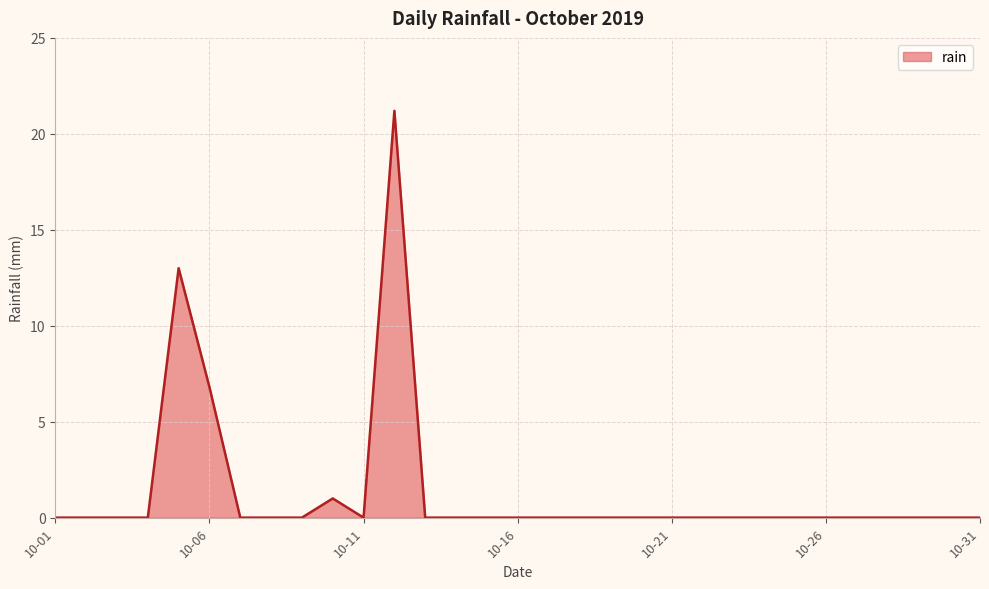

What is the greatest value displayed?

21.2